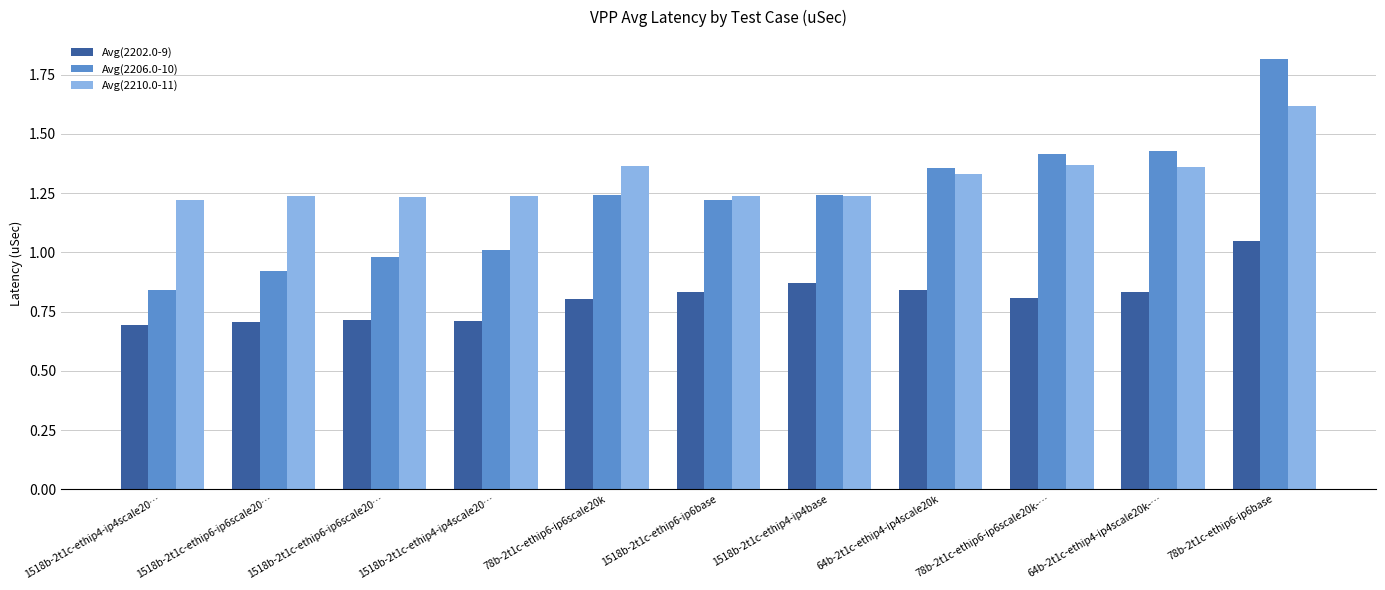

How many categories are shown in the chart?

11